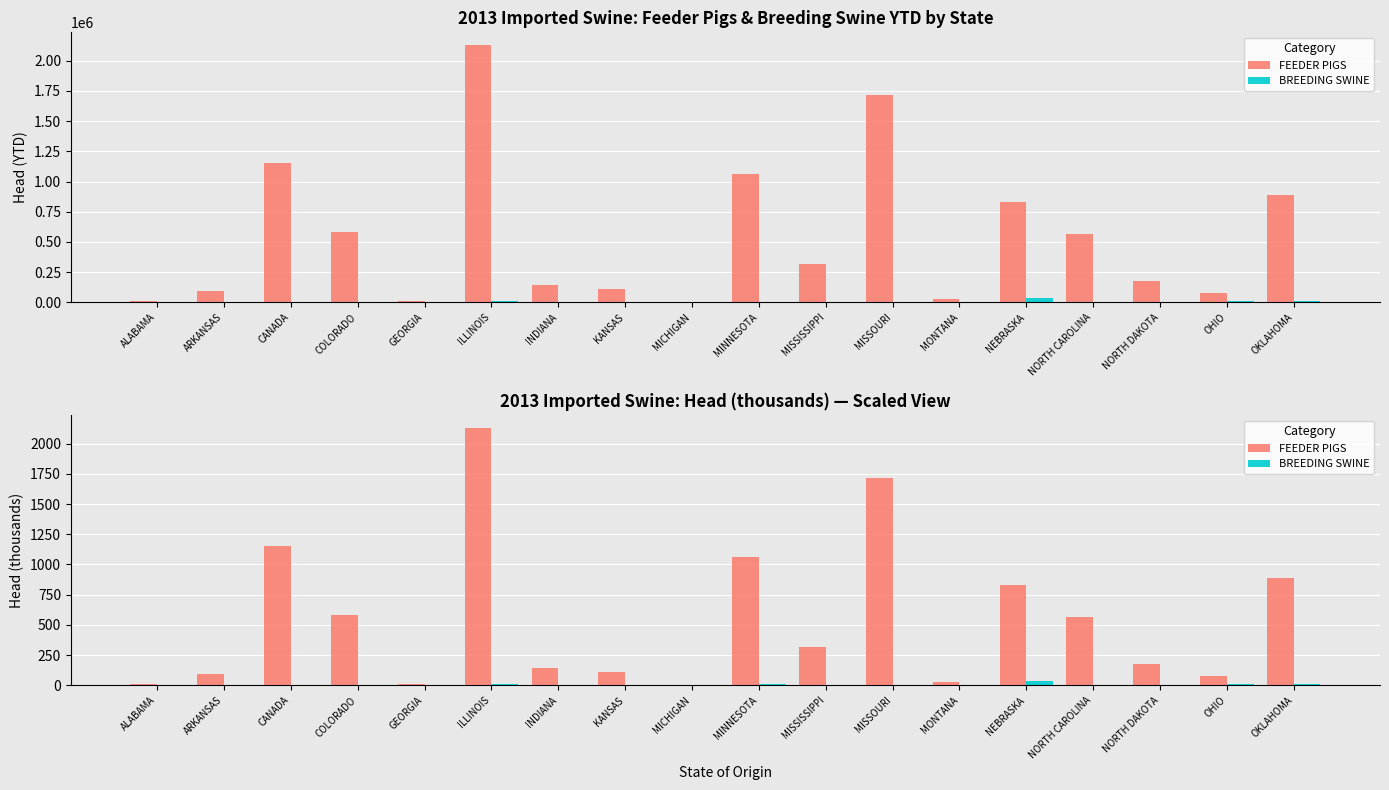

Reading right to left, list all the values displayed in this chart.

FEEDER PIGS: OKLAHOMA=885.4	OHIO=75.2	NORTH DAKOTA=174.5	NORTH CAROLINA=566.9	NEBRASKA=830.3	MONTANA=25.6	MISSOURI=1718.2	MISSISSIPPI=316.4	MINNESOTA=1062.9	MICHIGAN=4.5	KANSAS=106.9	INDIANA=139.9	ILLINOIS=2128.3	GEORGIA=13.6	COLORADO=583.4	CANADA=1149.1	ARKANSAS=92.6	ALABAMA=14.1
BREEDING SWINE: OKLAHOMA=8.1	OHIO=7.9	NORTH DAKOTA=4.0	NORTH CAROLINA=0.0	NEBRASKA=37.6	MONTANA=0.0	MISSOURI=0.5	MISSISSIPPI=0.0	MINNESOTA=6.8	MICHIGAN=6.2	KANSAS=2.1	INDIANA=0.4	ILLINOIS=11.5	GEORGIA=0.0	COLORADO=0.9	CANADA=3.6	ARKANSAS=0.0	ALABAMA=0.0